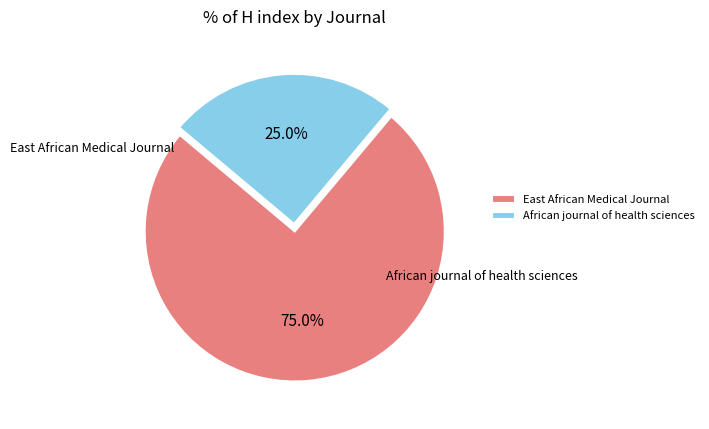

Do East African Medical Journal and African journal of health sciences together represent more than half of the pie?

Yes